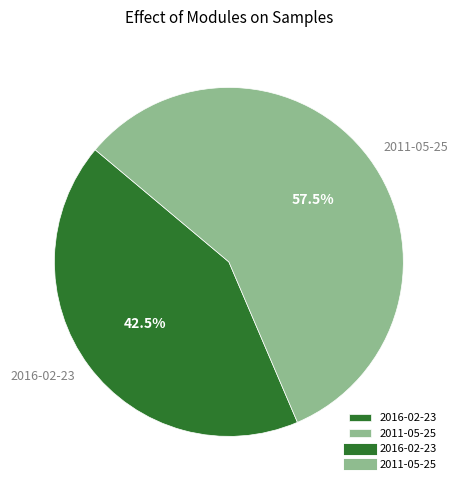

Approximately how many times larger is the value at 2016-02-23 compared to 2011-05-25?

0.7